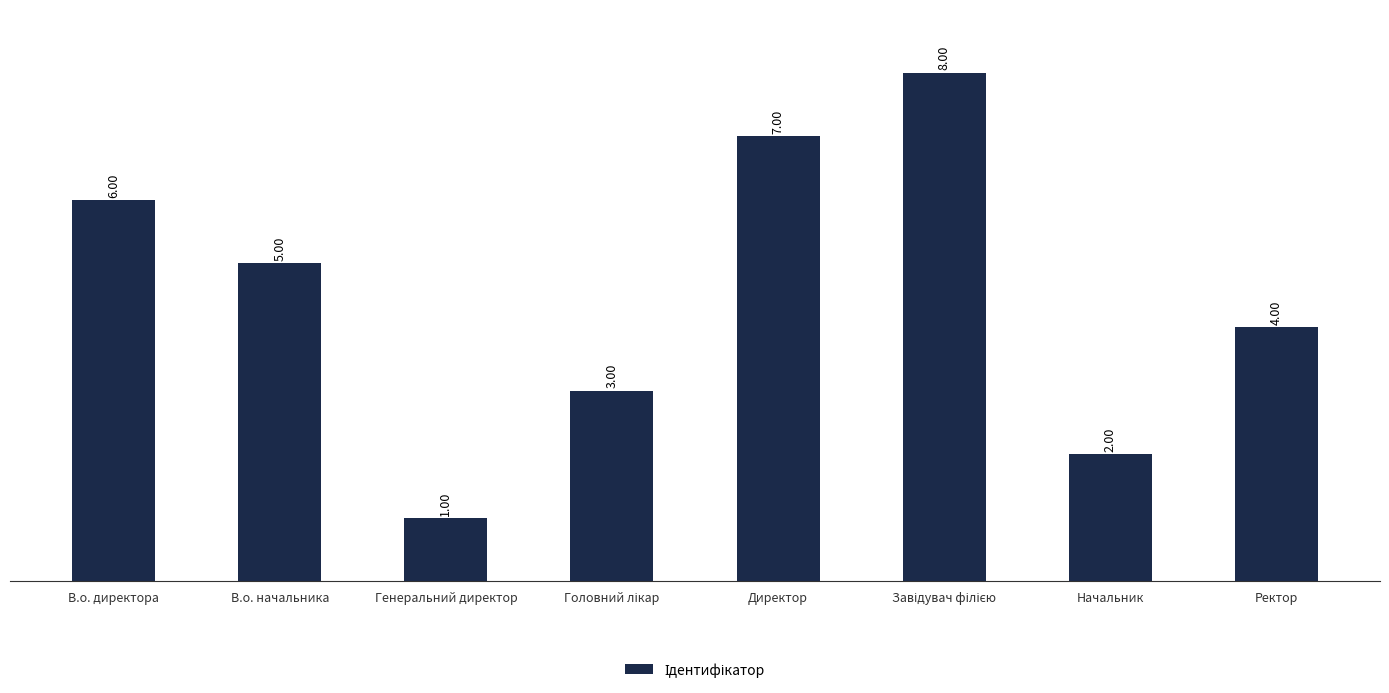

The value at Генеральний директор is 1. True or false?

True